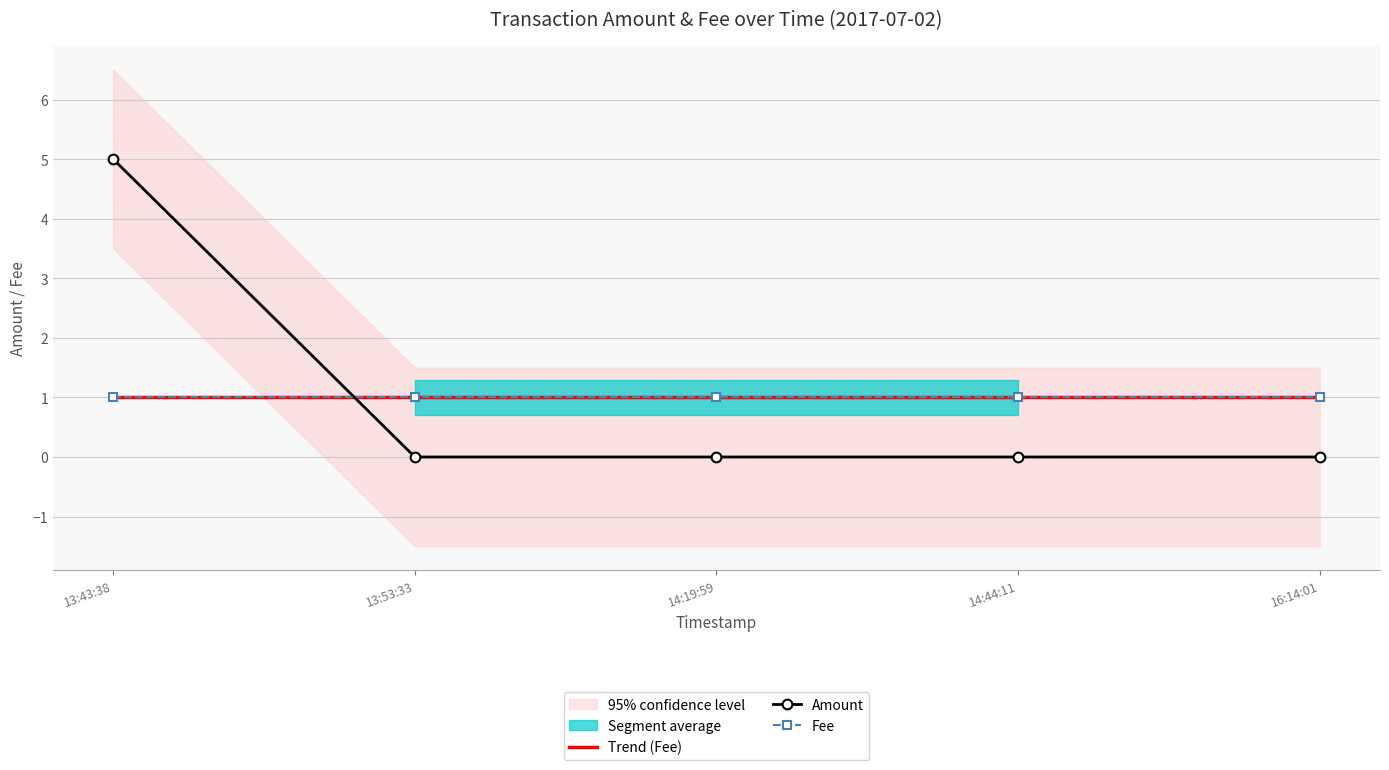

Reading right to left, transcribe all the data shown in this chart.

Trend (Fee): 1	1	1	1	1
Amount: 0	0	0	0	5
Fee: 1	1	1	1	1